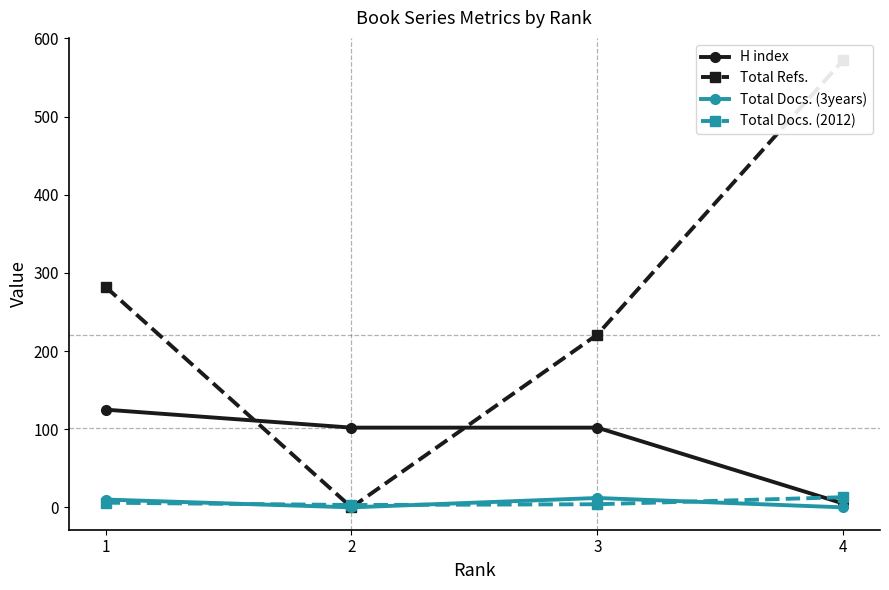

Which has a higher value, 2 or 4?

2